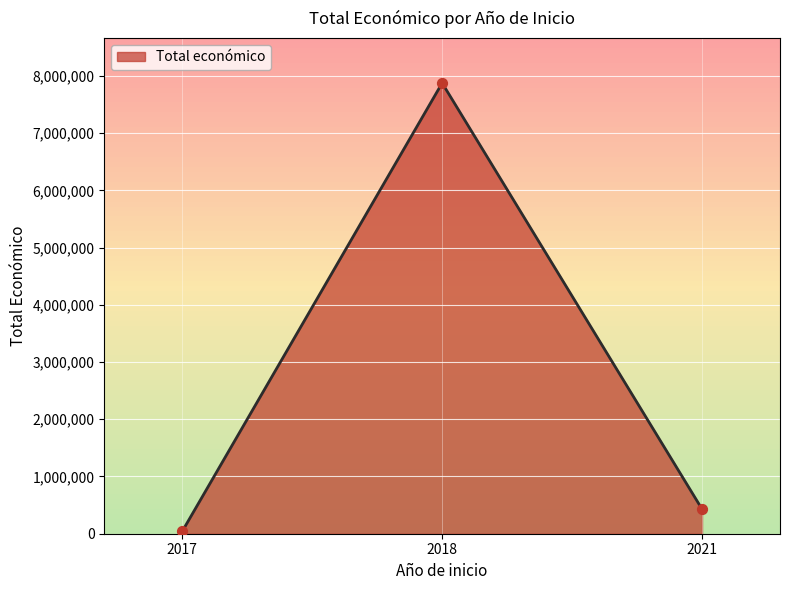

Which has a higher value, 2017 or 2018?

2018